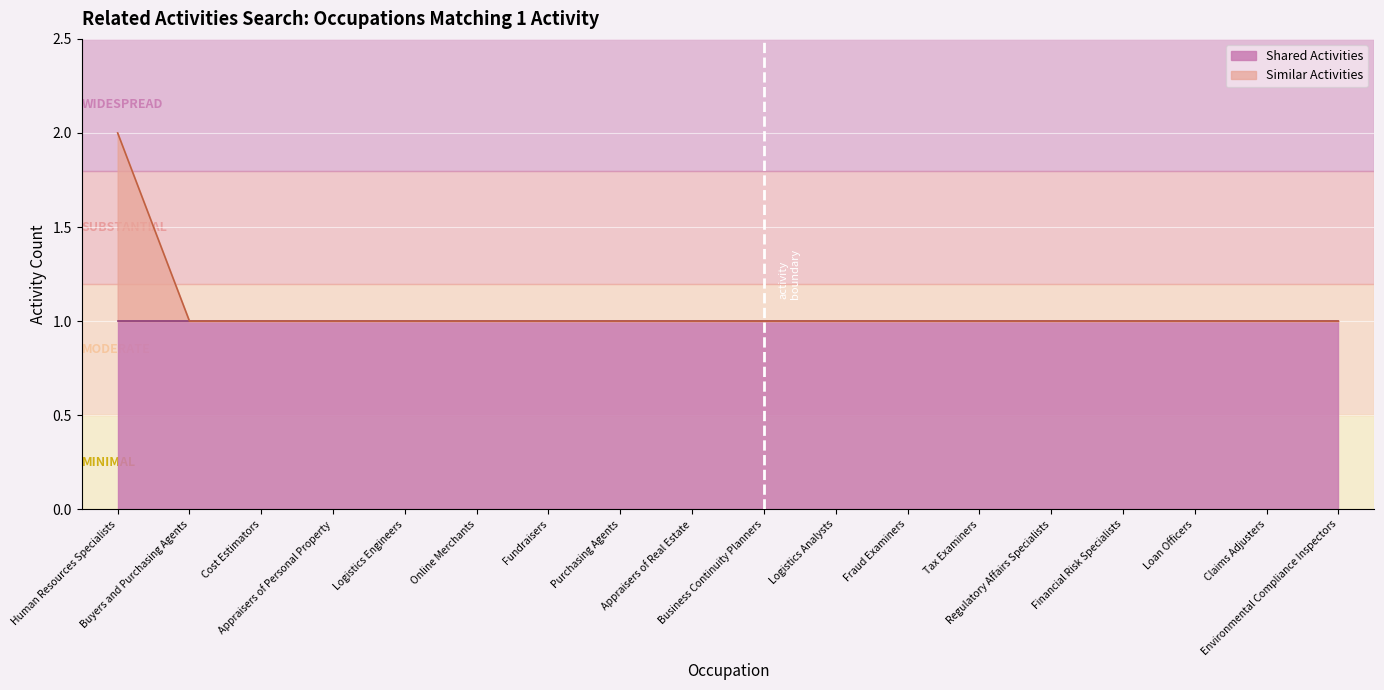

List the labels in order of value, largest first.

Human Resources Specialists, Buyers and Purchasing Agents, Cost Estimators, Appraisers of Personal Property, Logistics Engineers, Online Merchants, Fundraisers, Purchasing Agents, Appraisers of Real Estate, Business Continuity Planners, Logistics Analysts, Fraud Examiners, Tax Examiners, Regulatory Affairs Specialists, Financial Risk Specialists, Loan Officers, Claims Adjusters, Environmental Compliance Inspectors